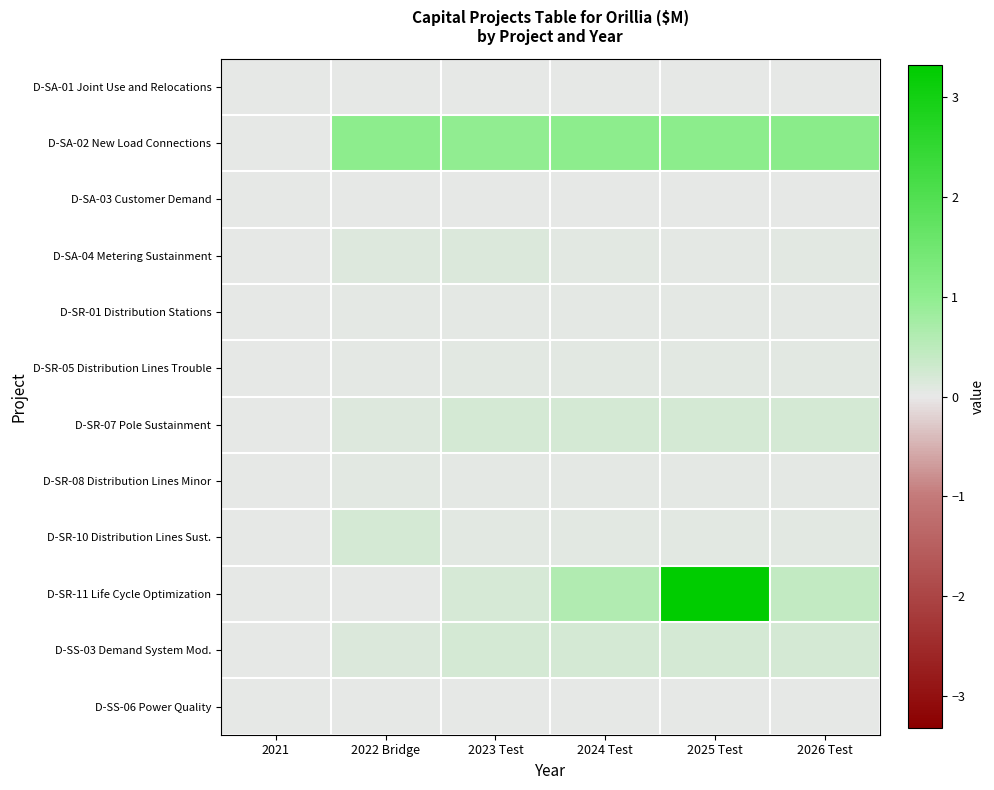

Rank the series at 2023 Test from highest to lowest value.

D-SA-02 New Load Connections, D-SR-07 Pole Sustainment, D-SS-03 Demand System Mod., D-SR-11 Life Cycle Optimization, D-SA-04 Metering Sustainment, D-SR-05 Distribution Lines Trouble, D-SR-10 Distribution Lines Sust., D-SR-01 Distribution Stations, D-SR-08 Distribution Lines Minor, D-SA-01 Joint Use and Relocations, D-SS-06 Power Quality, D-SA-03 Customer Demand